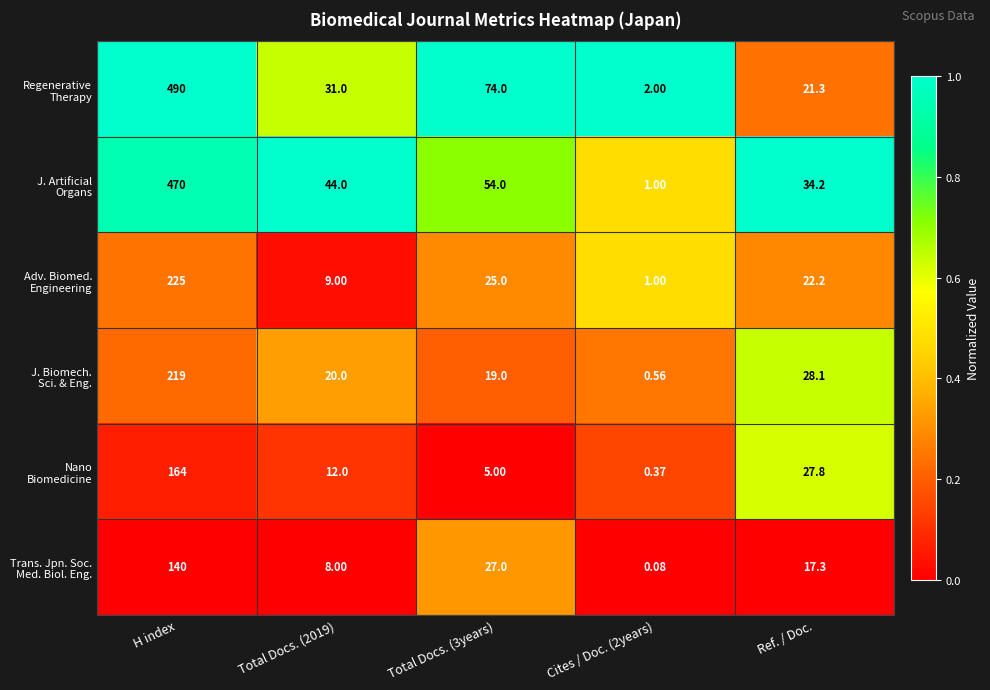

Which category has the highest value across all series?

H index